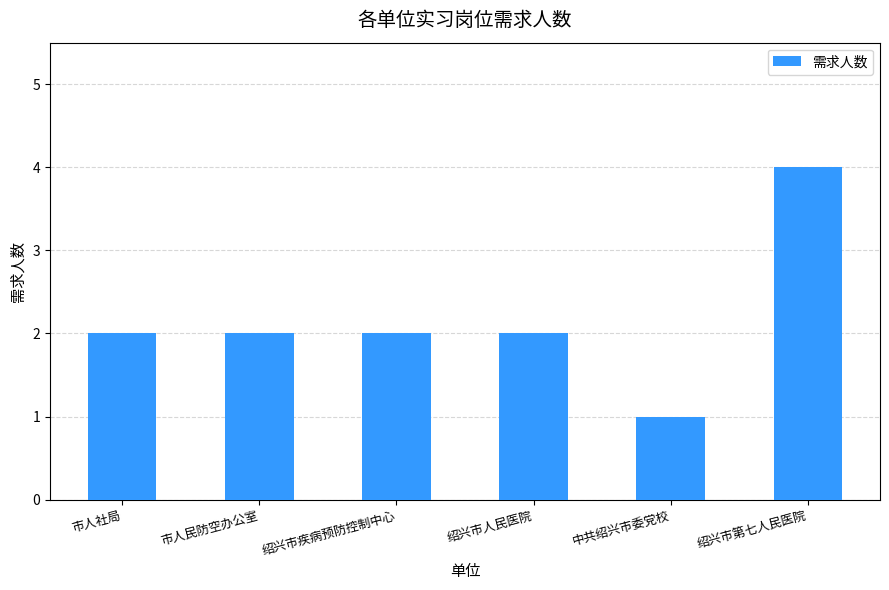

What is the value of the 5th bar from the left?

1